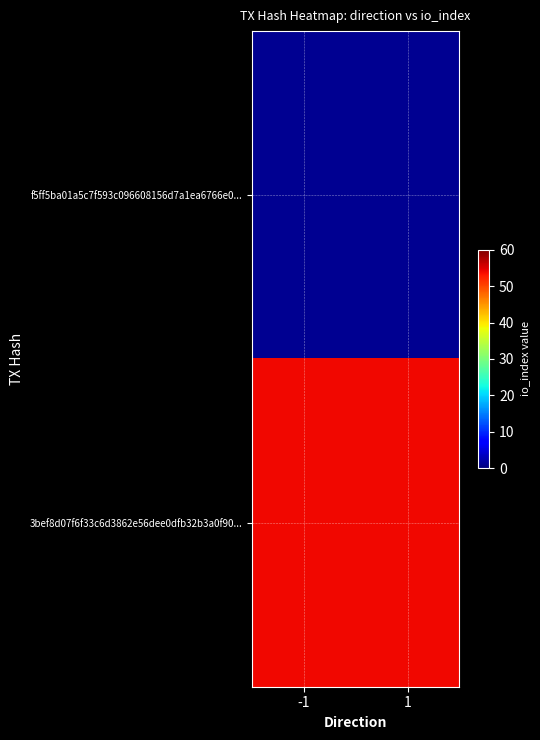

At which category does the chart reach its peak across all series?

-1